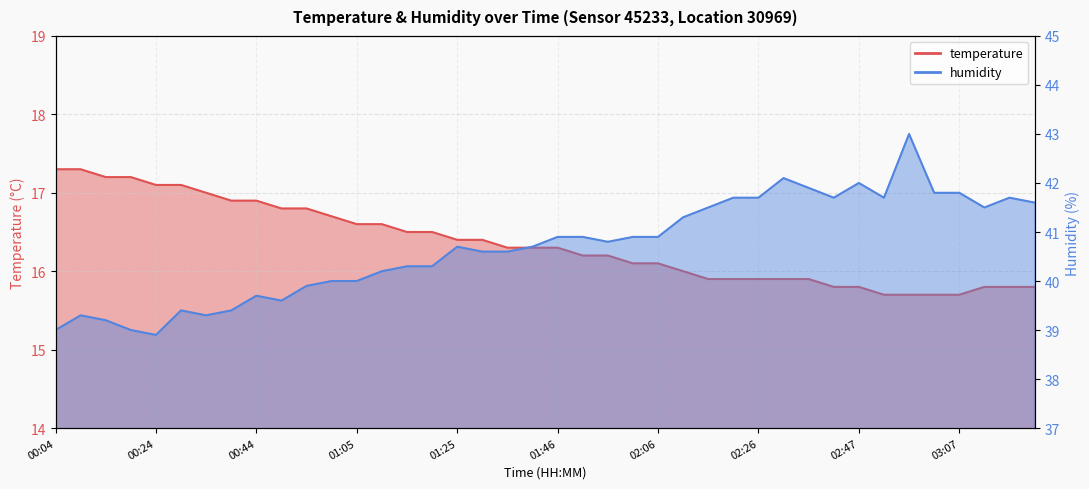

Reading left to right, transcribe all the data shown in this chart.

temperature: 17.3	17.3	17.2	17.2	17.1	17.1	17.0	16.9	16.9	16.8	16.8	16.7	16.6	16.6	16.5	16.5	16.4	16.4	16.3	16.3	16.3	16.2	16.2	16.1	16.1	16.0	15.9	15.9	15.9	15.9	15.9	15.8	15.8	15.7	15.7	15.7	15.7	15.8	15.8	15.8
humidity: 39.0	39.3	39.2	39.0	38.9	39.4	39.3	39.4	39.7	39.6	39.9	40.0	40.0	40.2	40.3	40.3	40.7	40.6	40.6	40.7	40.9	40.9	40.8	40.9	40.9	41.3	41.5	41.7	41.7	42.1	41.9	41.7	42.0	41.7	43.0	41.8	41.8	41.5	41.7	41.6